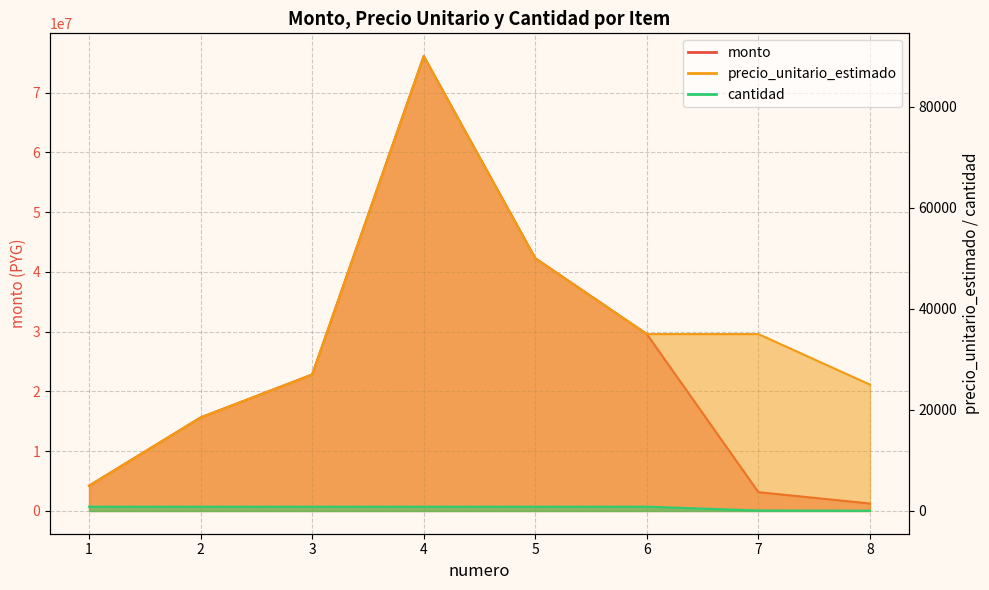

In precio_unitario_estimado, how many points are higher than both neighbors (excluding endpoints)?

1